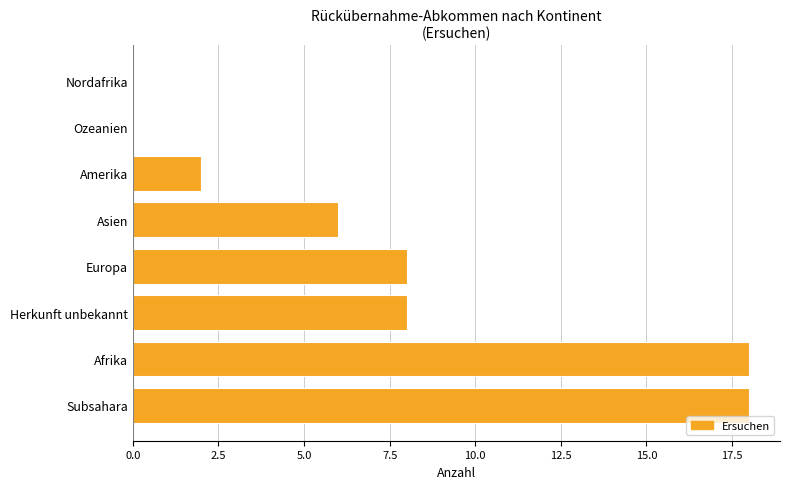

What is the greatest value displayed?

18